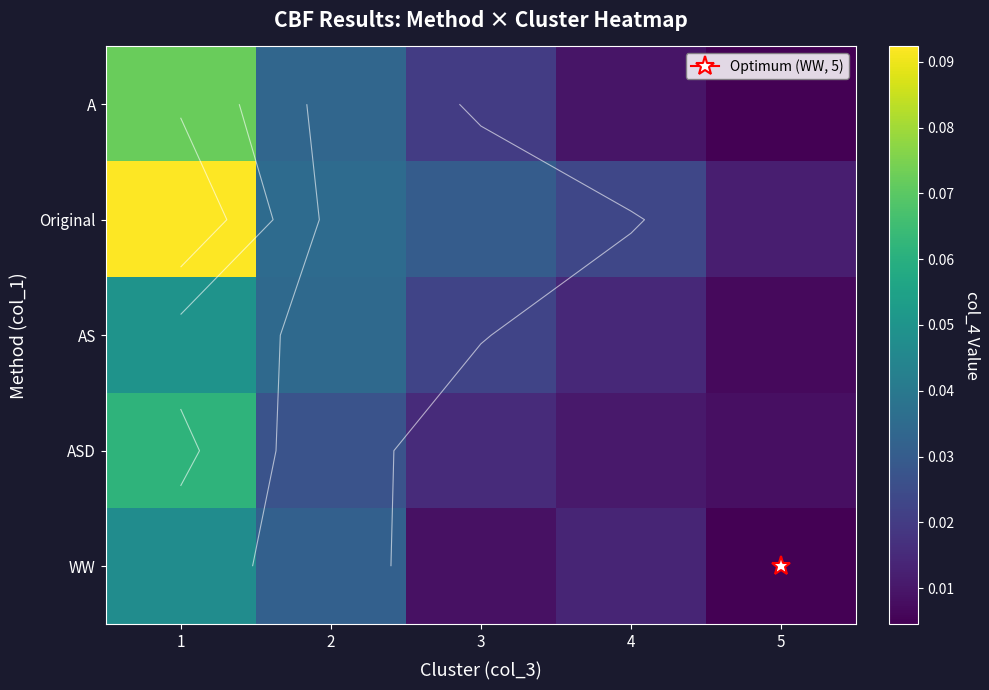

At how many categories does at least one series exceed 0?

5